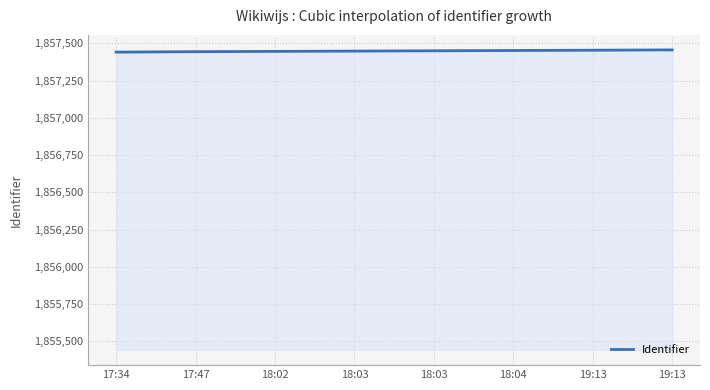

What is the maximum value shown in the chart?

1857456.0